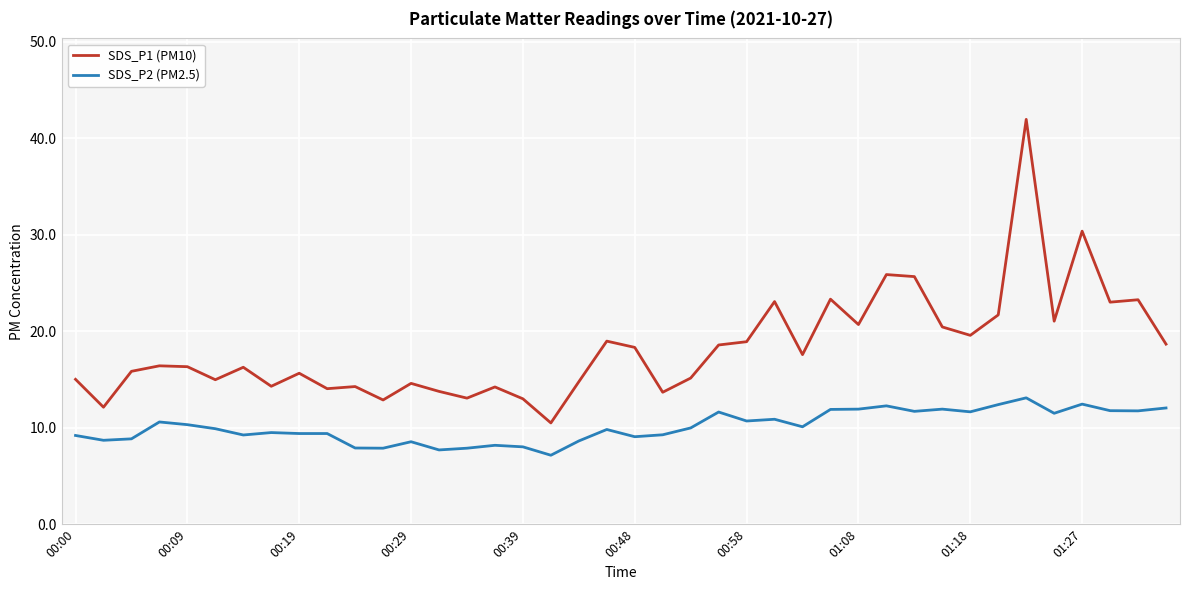

Count the number of categories in the chart.

40